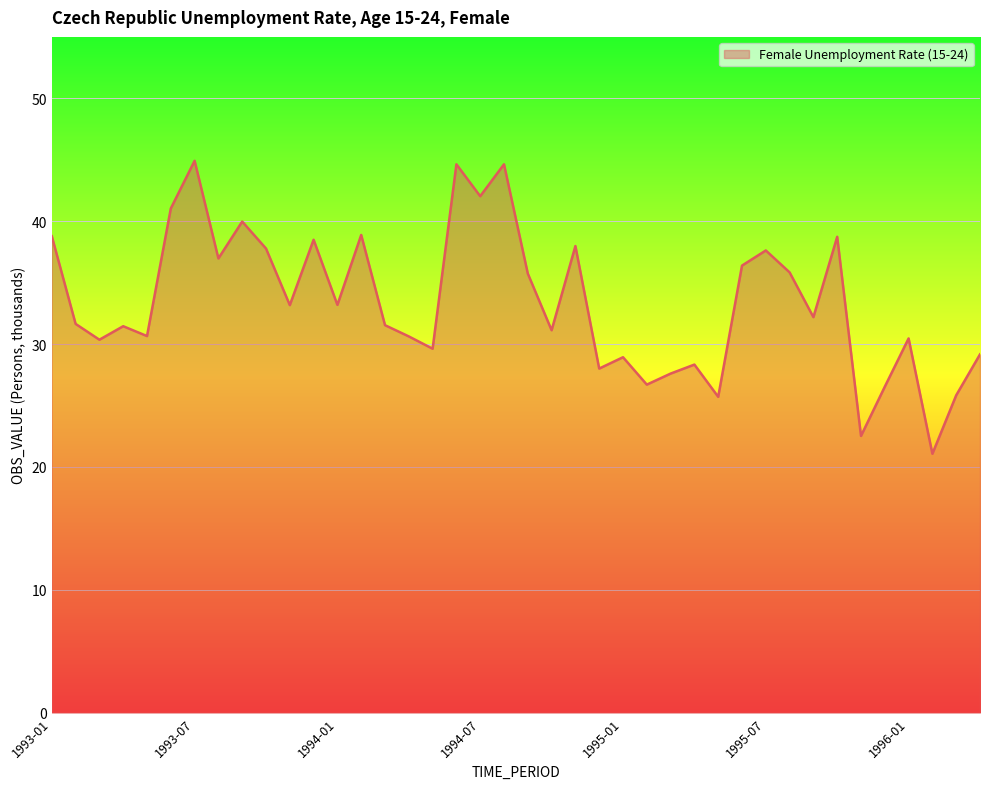

What is the sum of all values?

1336.9